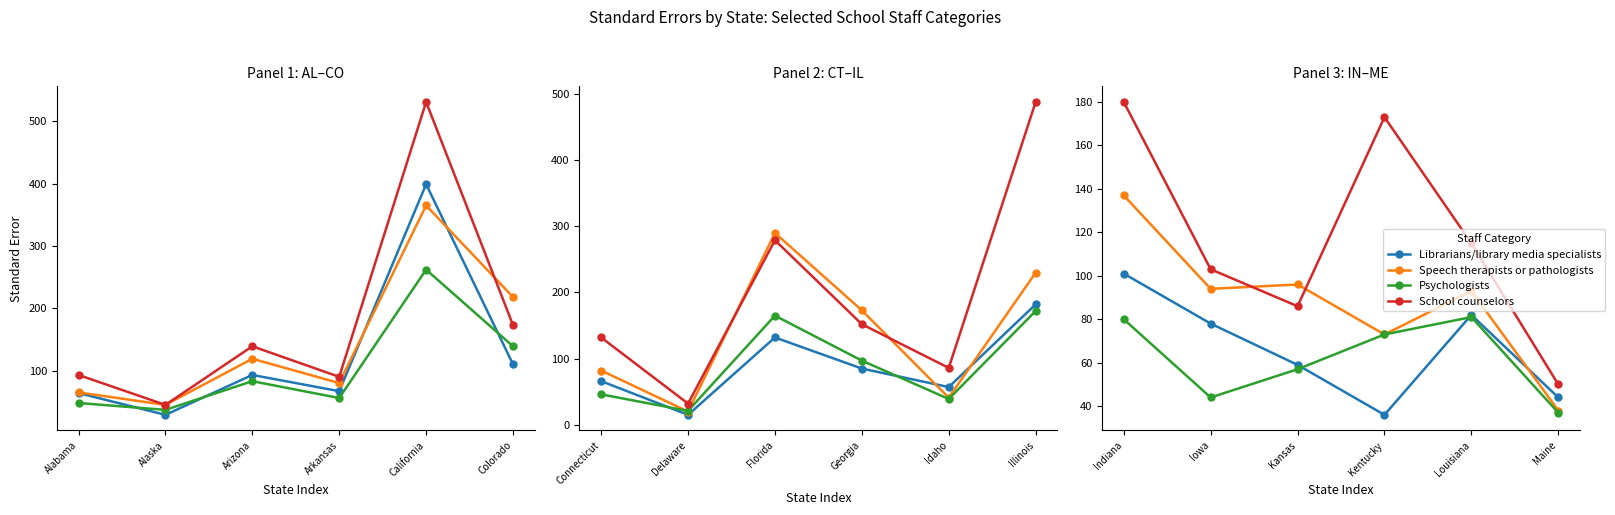

What are all the series names shown in the legend?

Librarians/library media specialists, Speech therapists or pathologists, Psychologists, School counselors